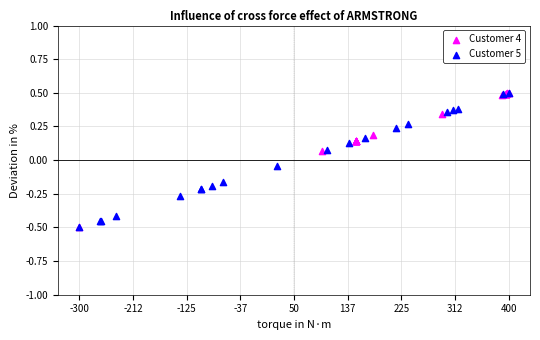

What are all the series names shown in the legend?

Customer 4, Customer 5